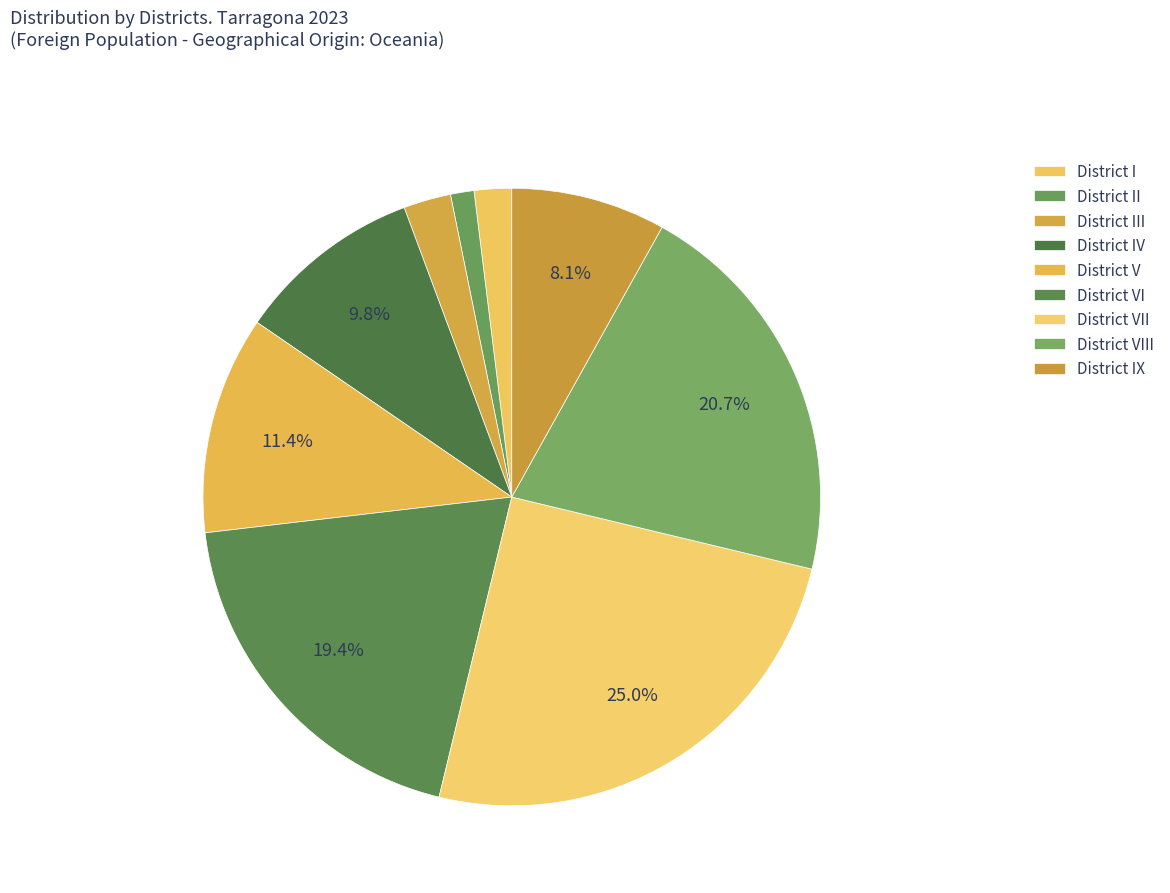

Count the number of slices in the pie.

9